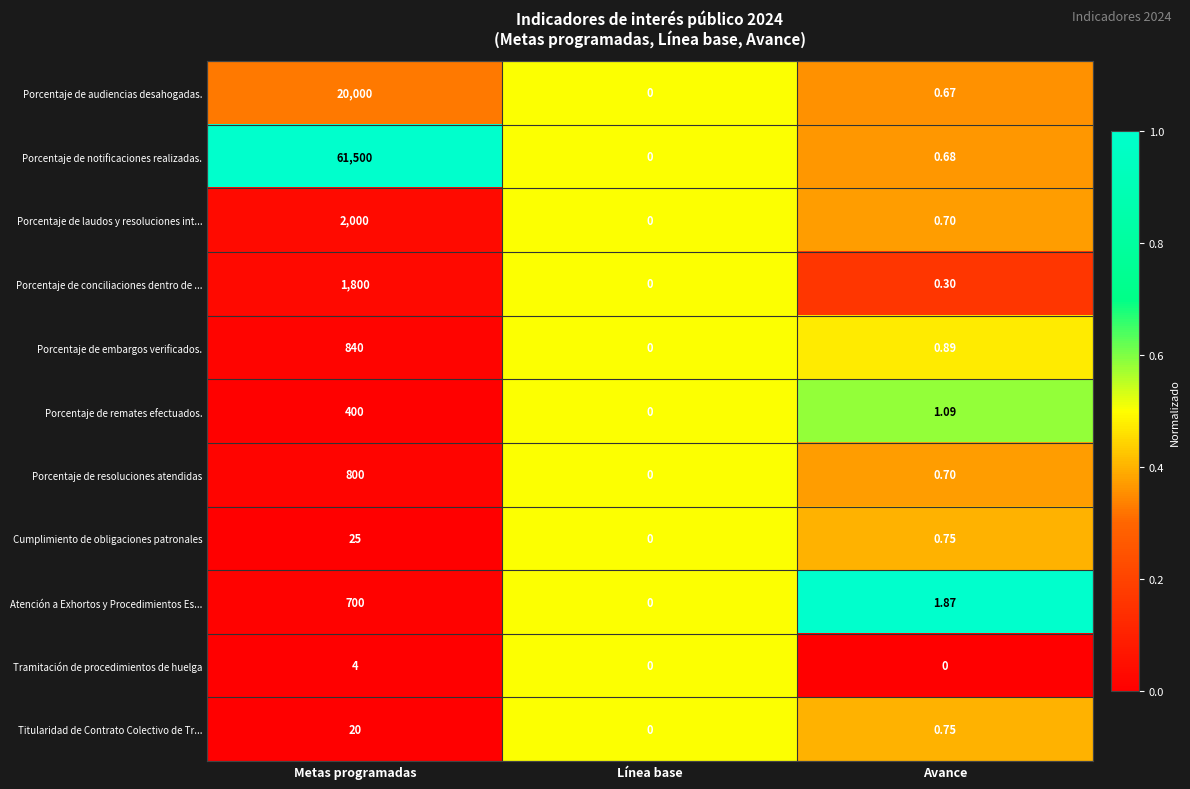

Rank the categories by Cumplimiento de obligaciones patronales value from highest to lowest.

Metas programadas, Avance, Línea base